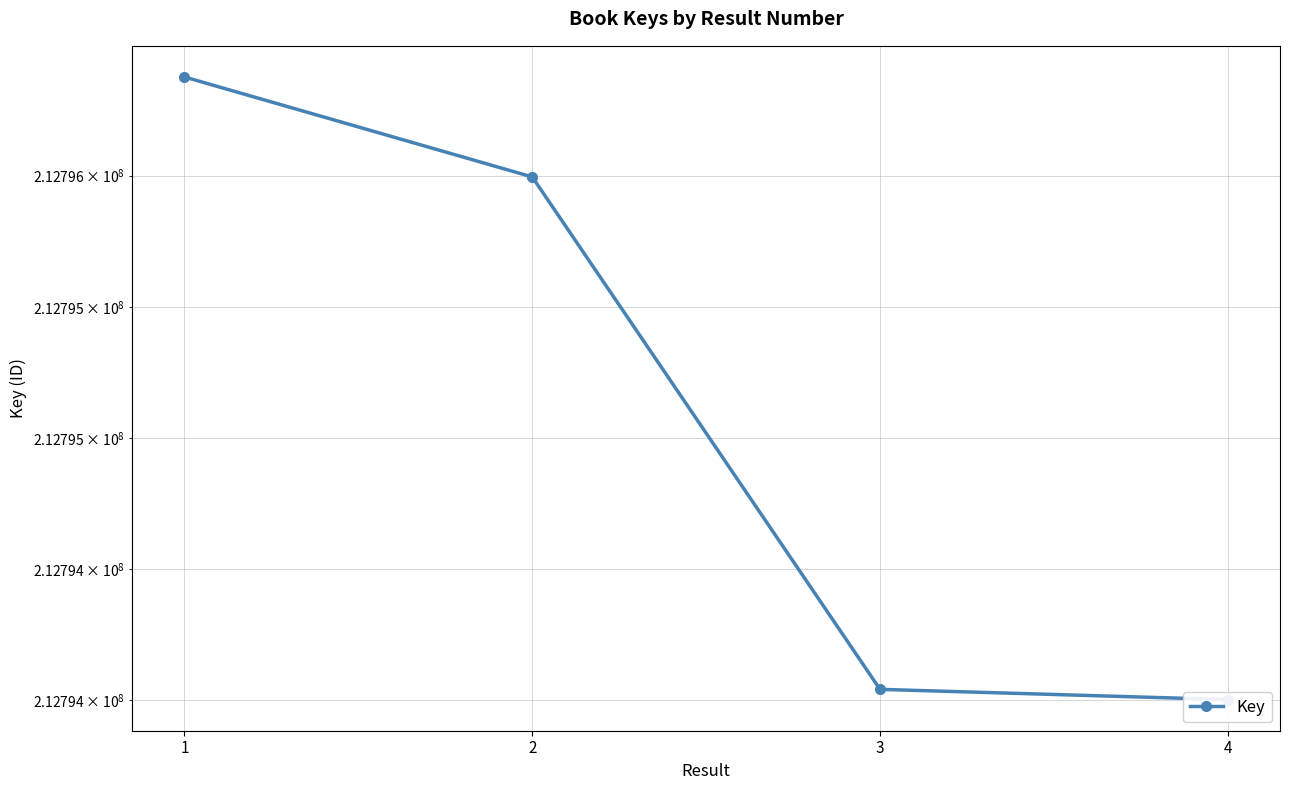

True or false: the data has more than 1 interior local peaks.

False